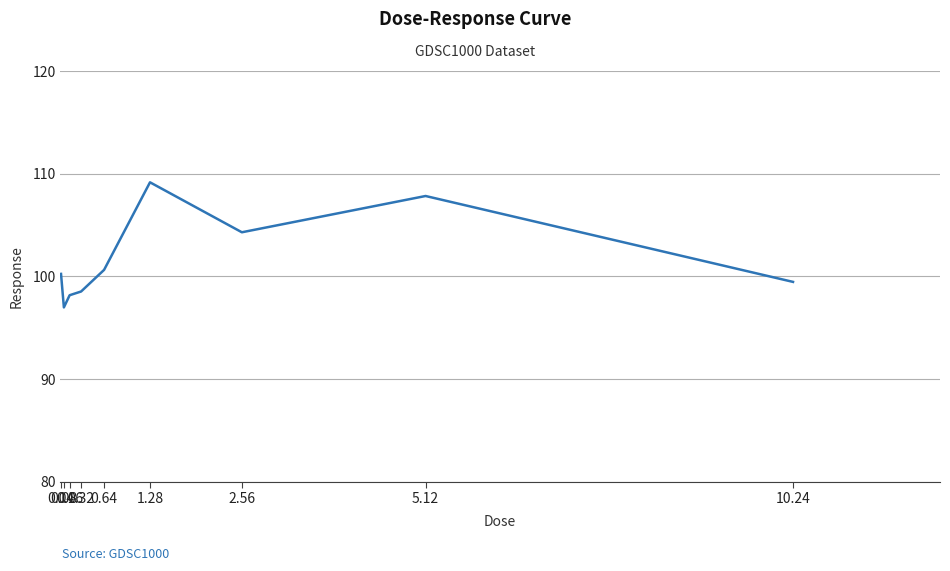

The value at 2.56 is 104.3. True or false?

True